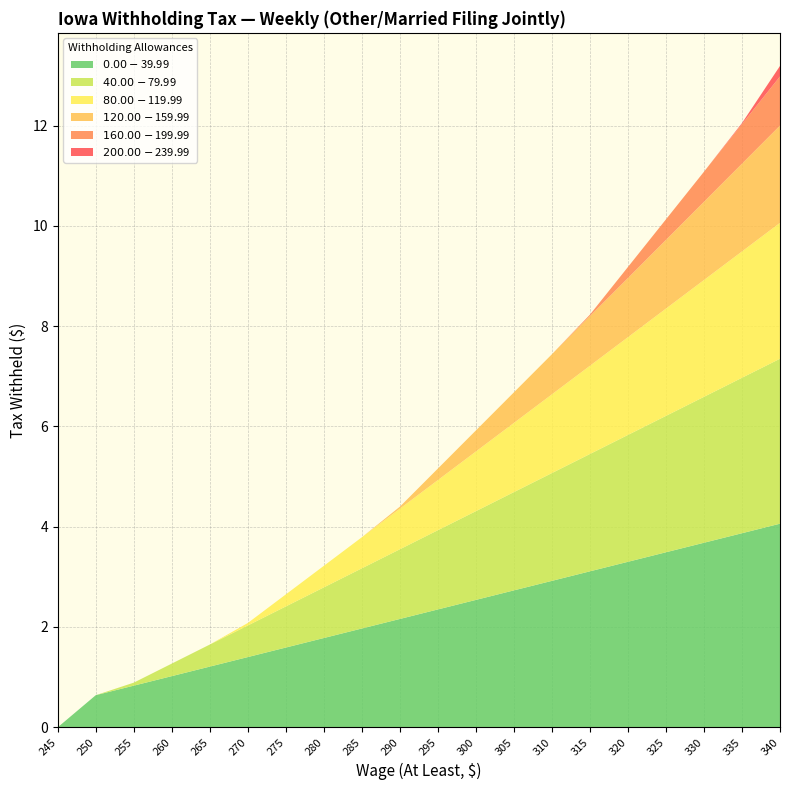

Reading left to right, list all the values displayed in this chart.

$0.00-$39.99: 0.0	0.6	0.8	1.0	1.2	1.4	1.6	1.8	2.0	2.2	2.4	2.5	2.7	2.9	3.1	3.3	3.5	3.7	3.9	4.1
$40.00-$79.99: 0.0	0.0	0.1	0.2	0.4	0.6	0.8	1.0	1.2	1.4	1.6	1.8	2.0	2.1	2.3	2.5	2.7	2.9	3.1	3.3
$80.00-$119.99: 0.0	0.0	0.0	0.0	0.0	0.1	0.2	0.4	0.6	0.8	1.0	1.2	1.4	1.6	1.8	1.9	2.1	2.3	2.5	2.7
$120.00-$159.99: 0.0	0.0	0.0	0.0	0.0	0.0	0.0	0.0	0.0	0.0	0.2	0.4	0.6	0.8	1.0	1.2	1.4	1.6	1.8	1.9
$160.00-$199.99: 0.0	0.0	0.0	0.0	0.0	0.0	0.0	0.0	0.0	0.0	0.0	0.0	0.0	0.0	0.0	0.2	0.4	0.6	0.8	1.0
$200.00-$239.99: 0.0	0.0	0.0	0.0	0.0	0.0	0.0	0.0	0.0	0.0	0.0	0.0	0.0	0.0	0.0	0.0	0.0	0.0	0.0	0.2